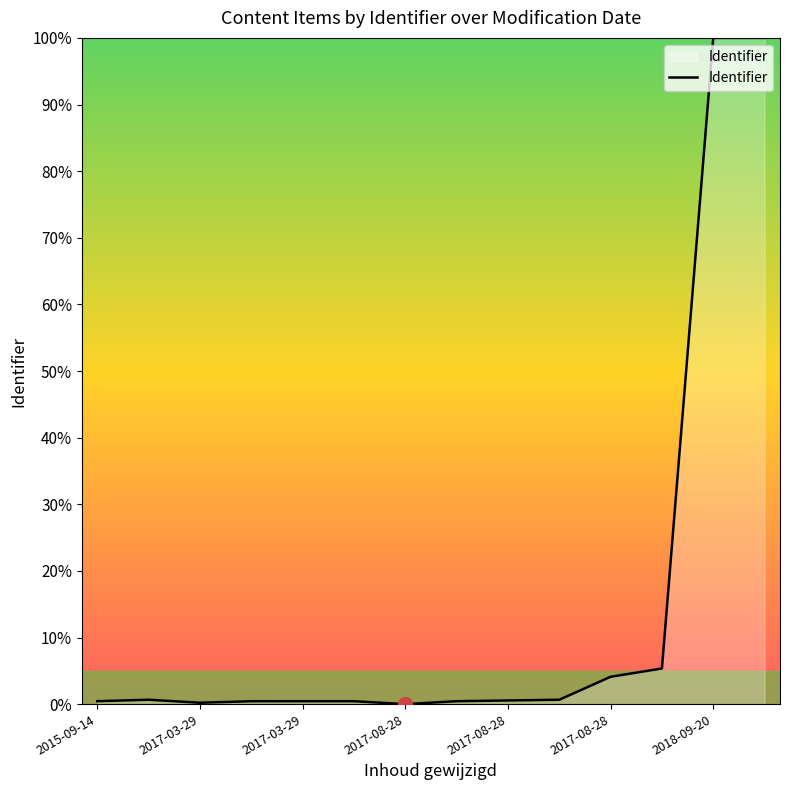

What is the greatest value displayed?

100.0